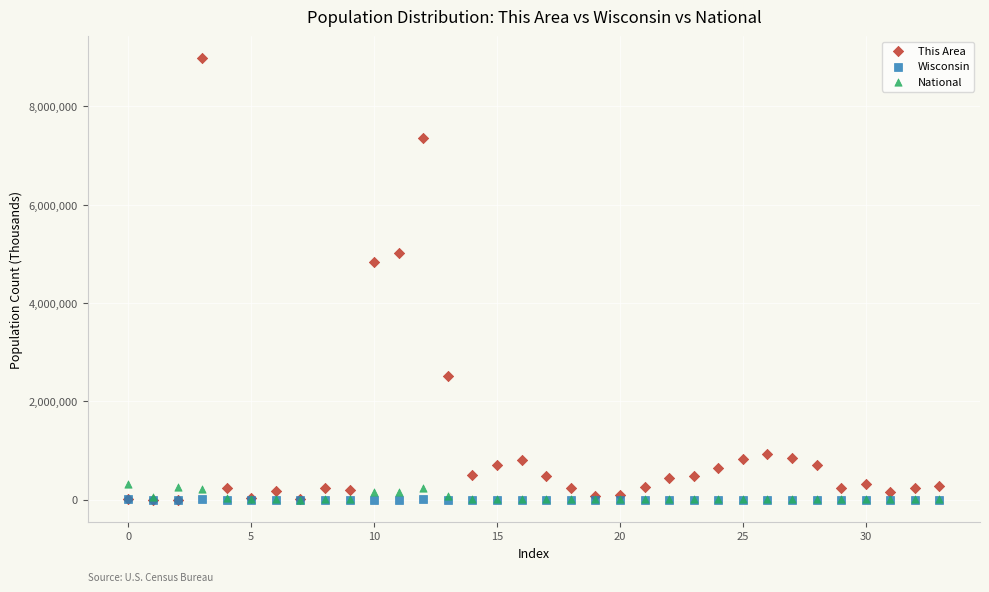

Across all series, what Y value is closest to 4491000?

4843500.0